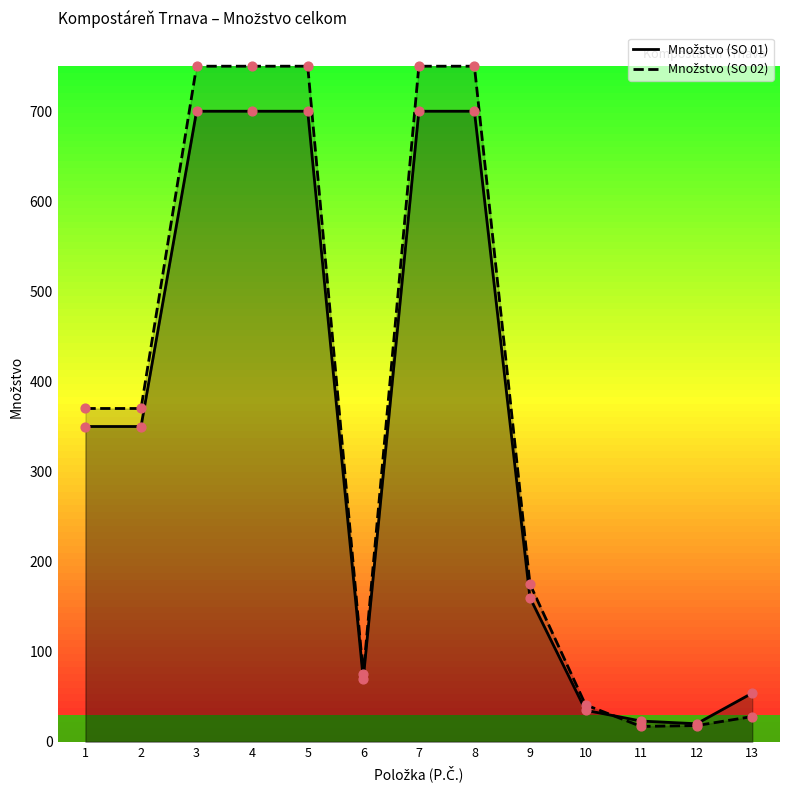

At how many categories does at least one series exceed 557?

5